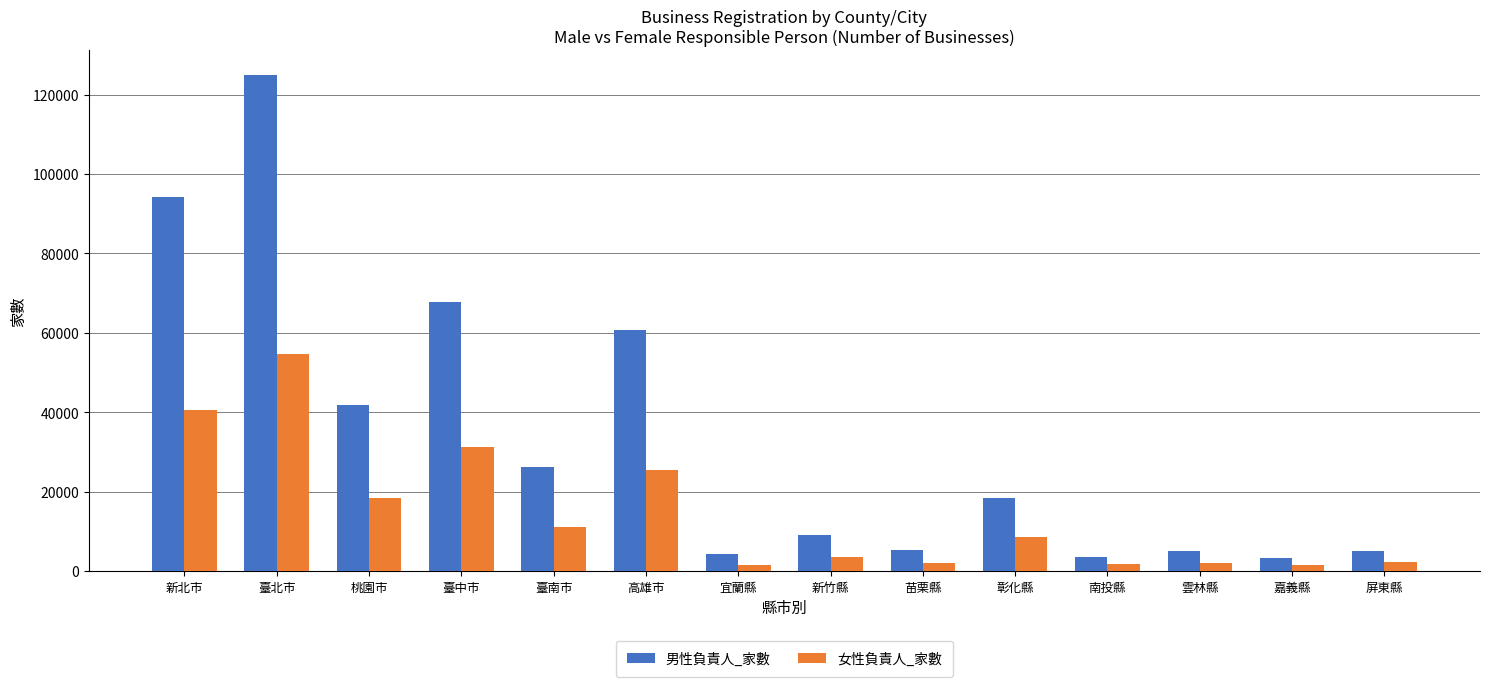

Is it true that 男性負責人_家數 equals 18524 at 彰化縣?

True